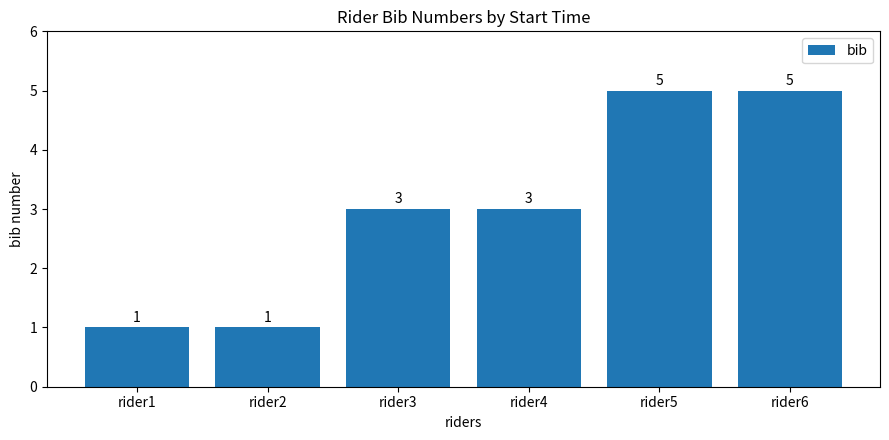

What is the minimum value shown in the chart?

1